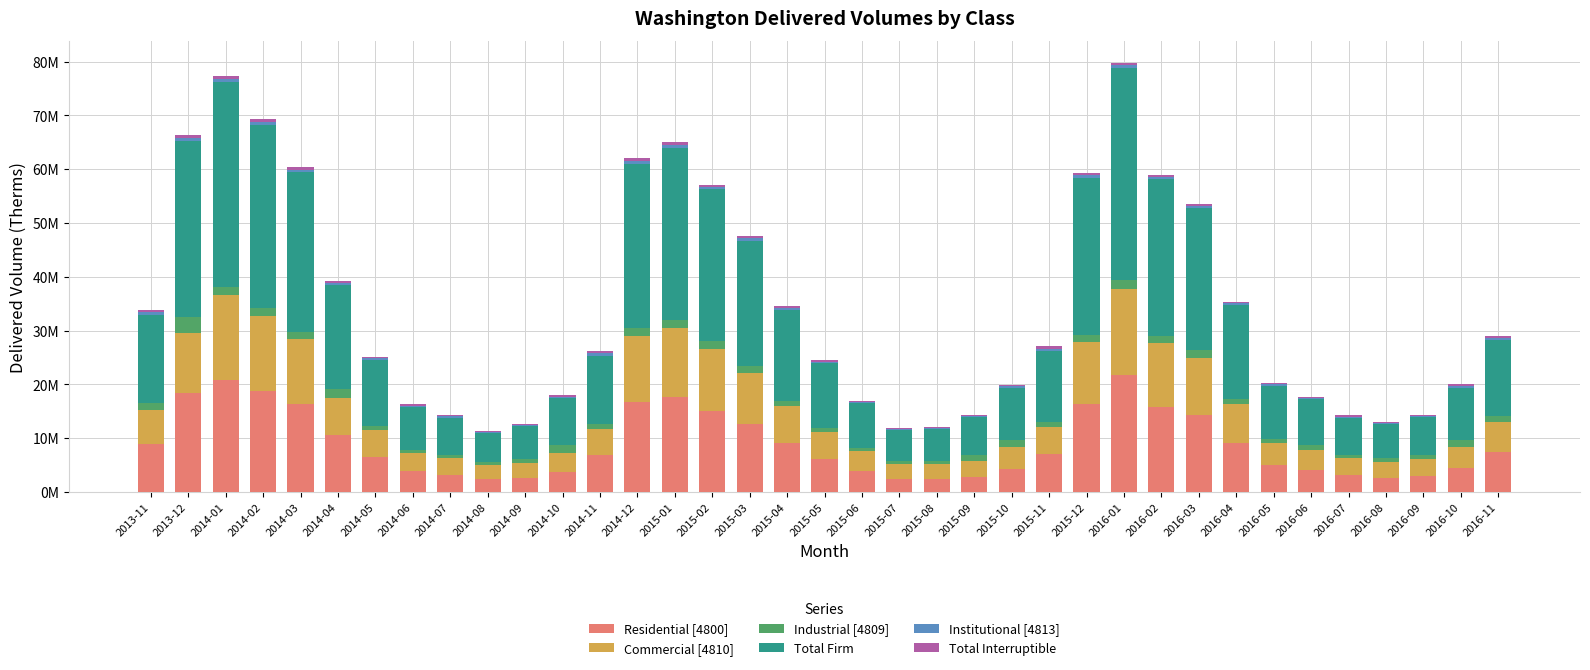

Are the bars grouped side by side (vs. stacked)?

No